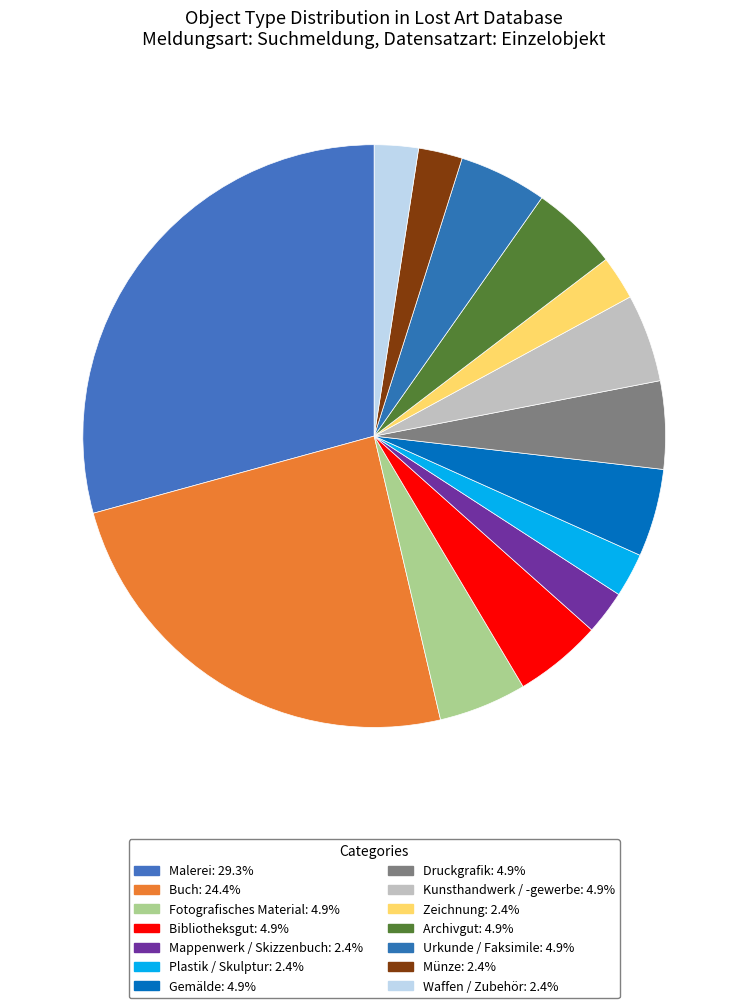

Count the number of slices in the pie.

14